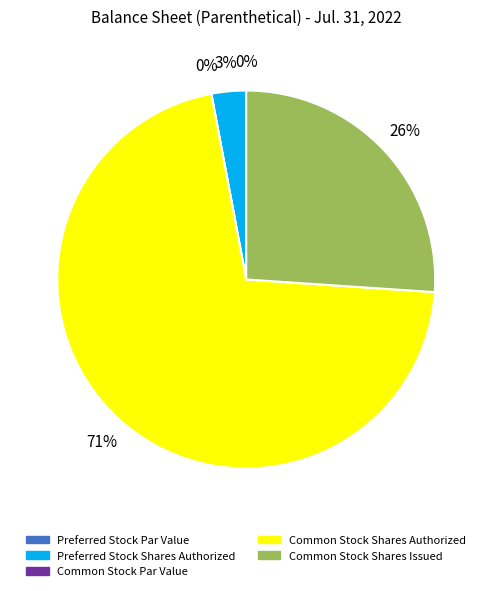

Is it true that Common Stock Par Value is 0% of the pie?

True